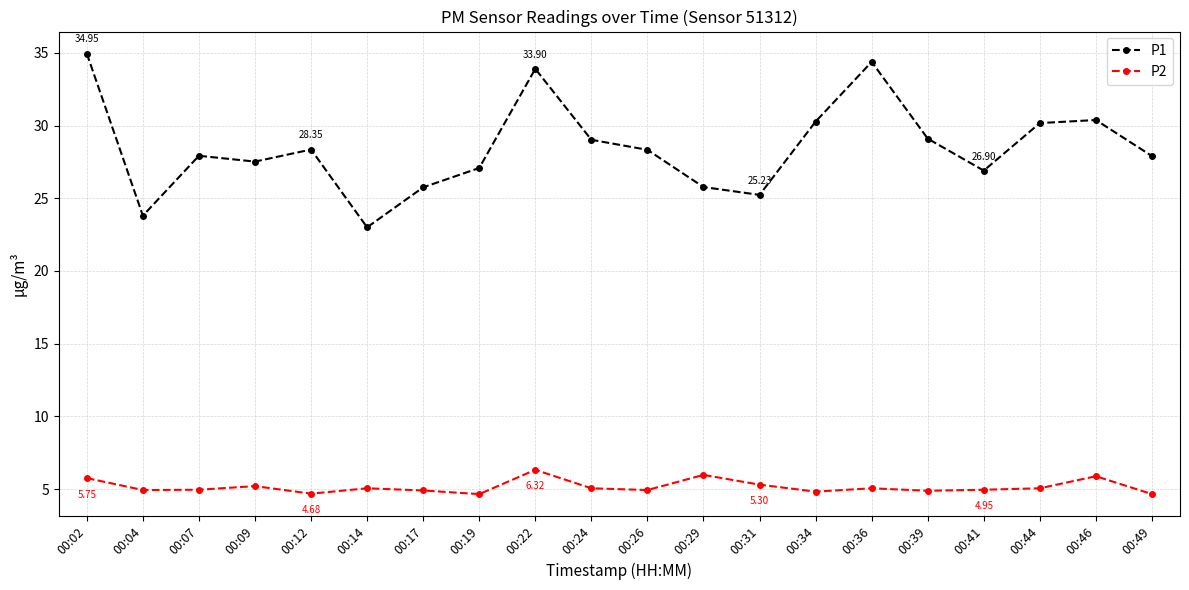

Rank the series by their maximum value, from highest to lowest.

P1, P2